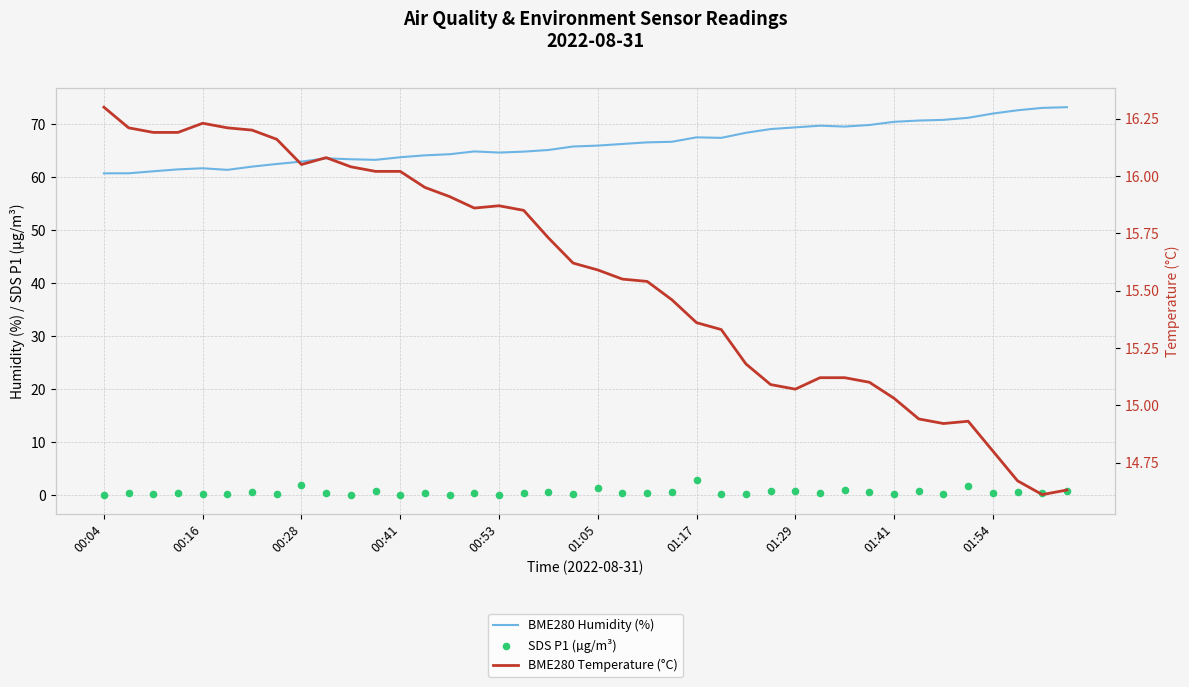

Is the value of BME280 Temperature (°C) at 10 greater than the value of SDS P1 (µg/m³) at 22?

Yes